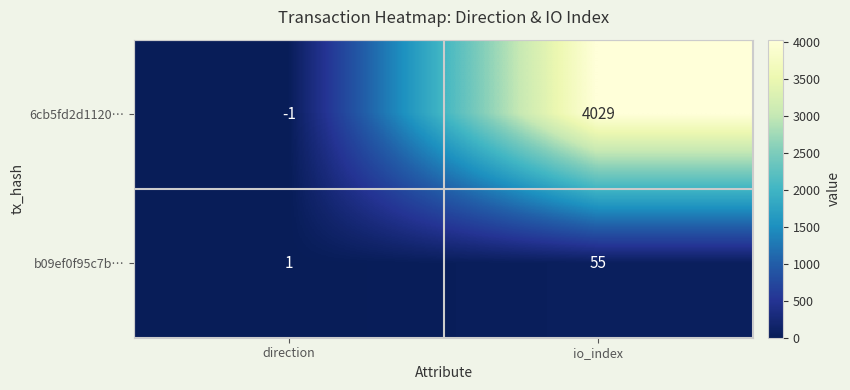

Which series has the widest spread of values?

6cb5fd2d1120…